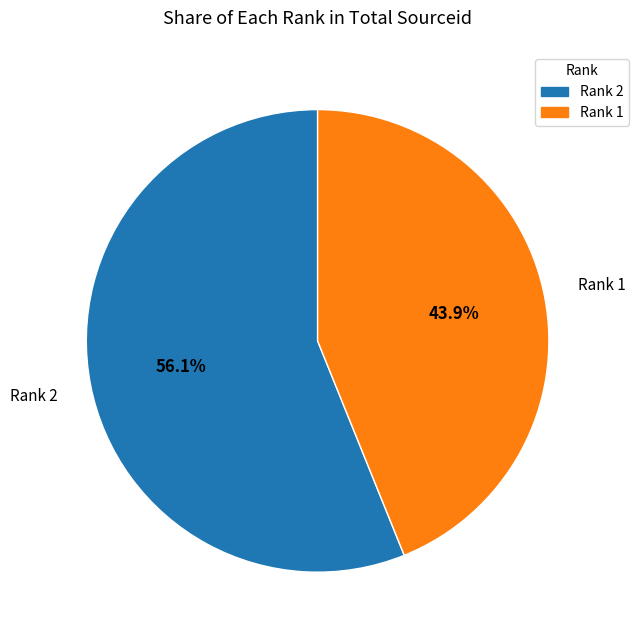

Is there any slice that represents more than half of the pie?

Yes